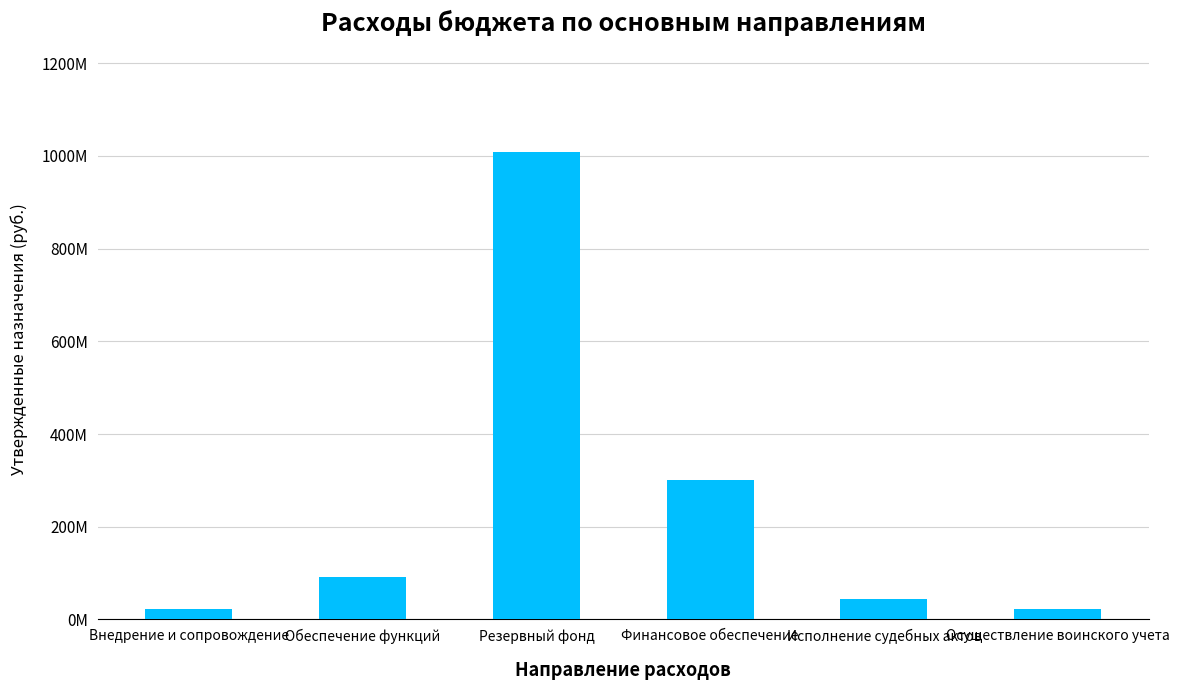

What is the difference between the second highest and second lowest values?

277696425.0